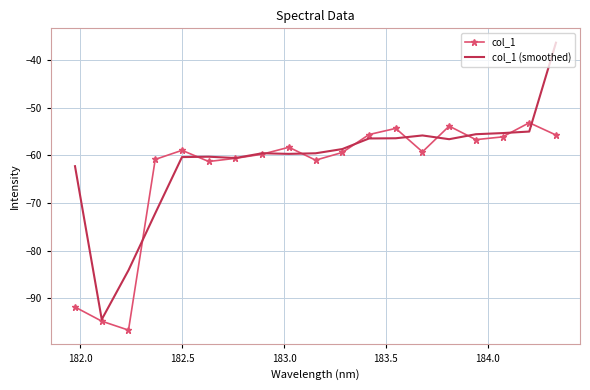

What is the greatest value displayed?

-36.3